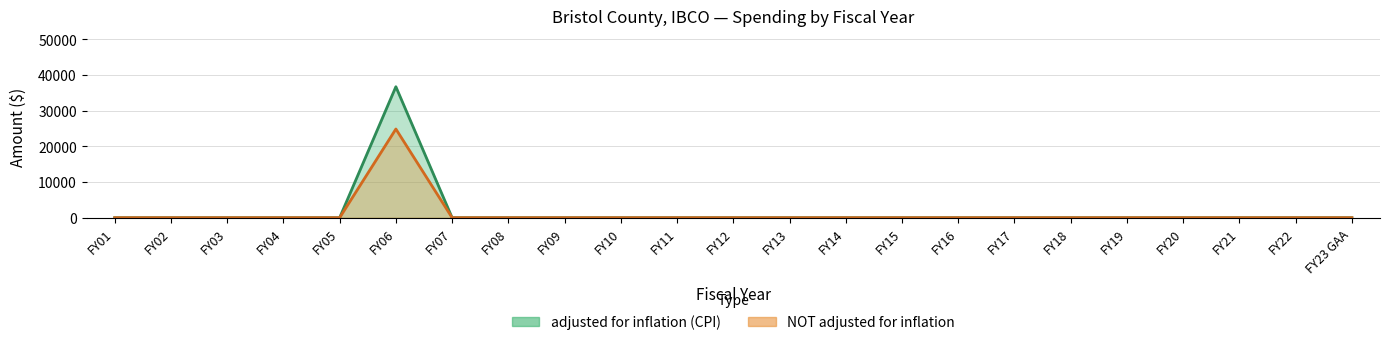

Does the chart display data point markers on the line(s)?

No